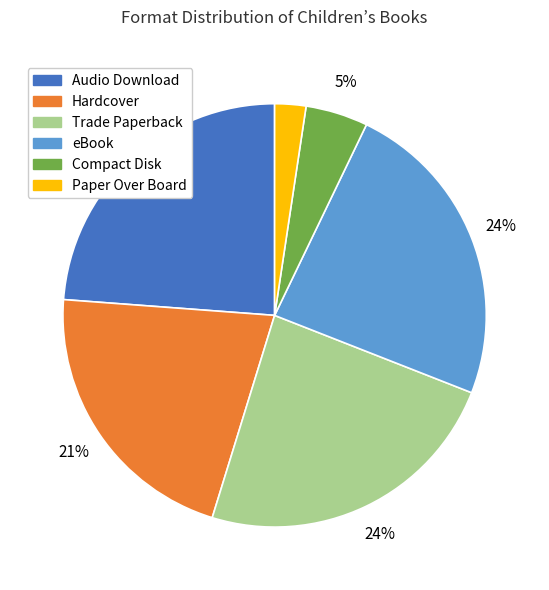

To the nearest percent, what is the average slice percentage?

17%